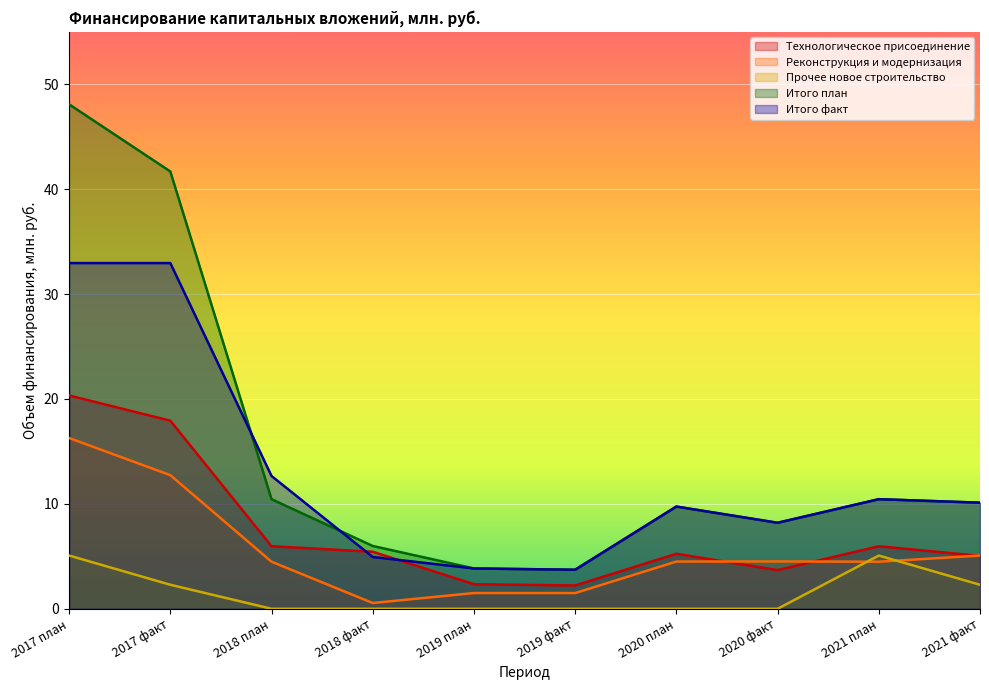

What is the sum of the Реконструкция и модернизация values at 2017 план and 2019 факт?

17.8